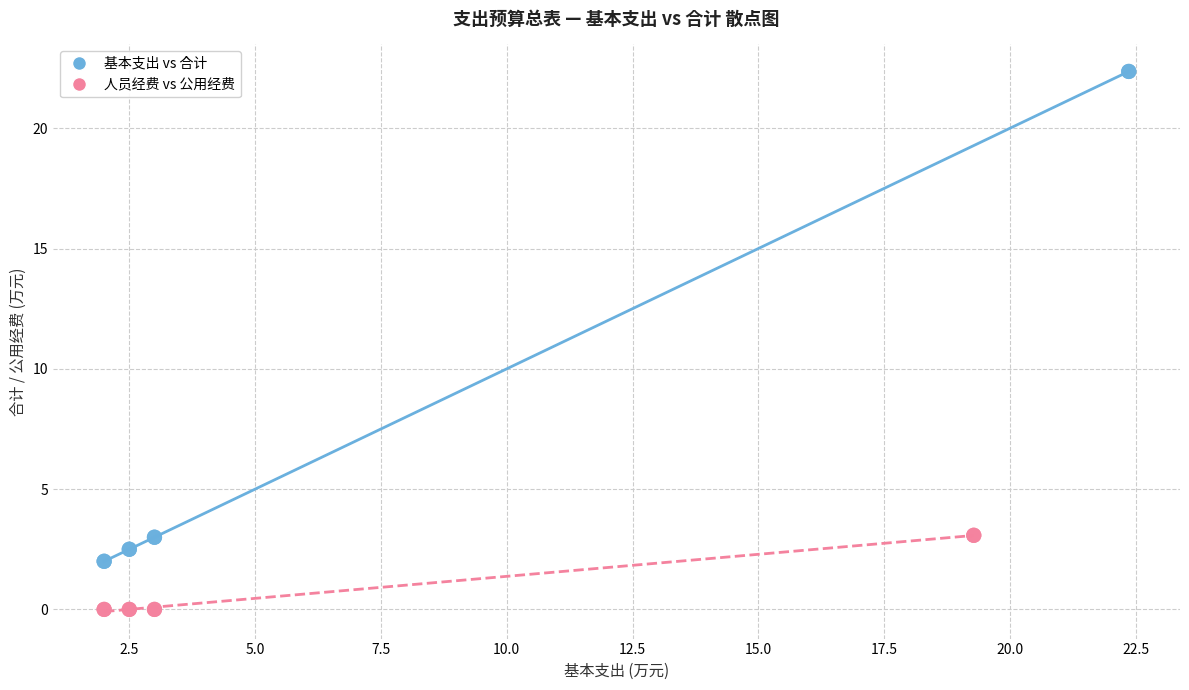

What are all the series names shown in the legend?

基本支出 vs 合计, 人员经费 vs 公用经费